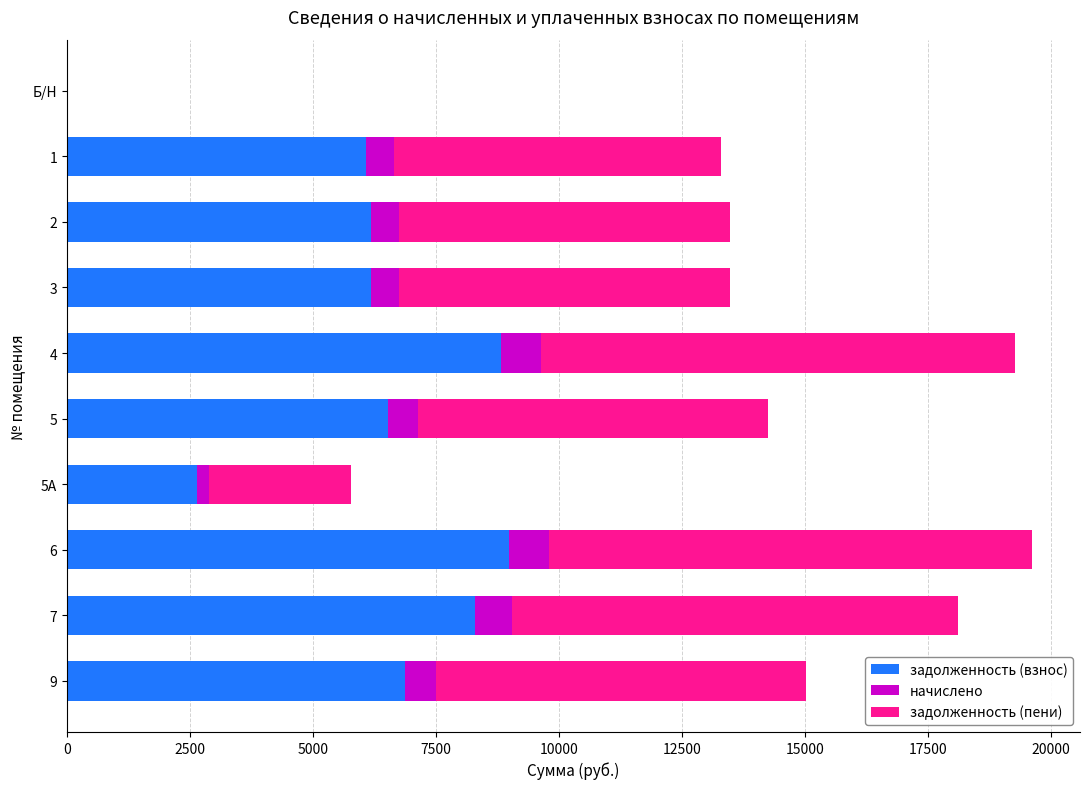

What are all the series names shown in the legend?

задолженность (взнос), начислено, задолженность (пени)